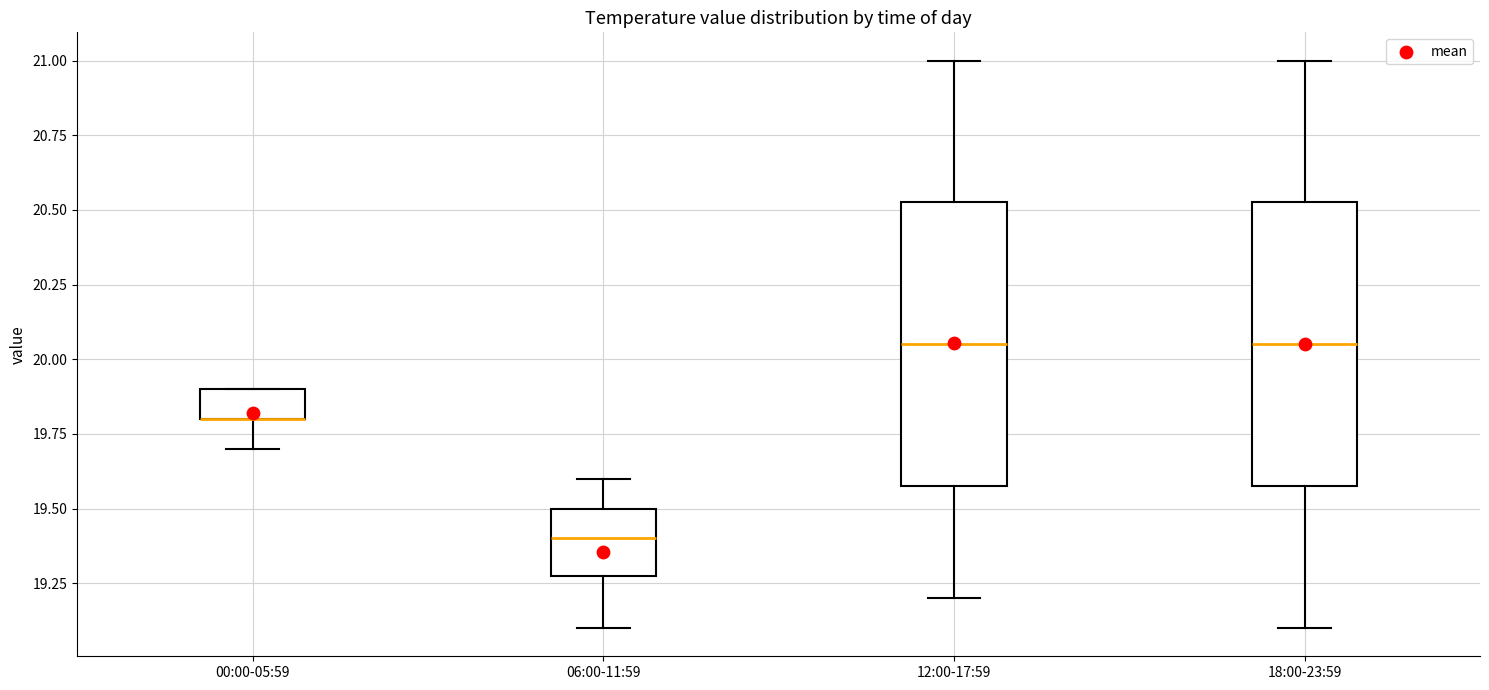

Reading left to right, transcribe this box plot: for each box, give where its median line is, the range the box spans, and where its two whiskers end, as read against the y-axis. The values are not printed on the chart, so give them approximately, as read against the axis.

00:00-05:59: median 19.80 (drawn on the box's lower edge), box 19.80 to 19.90, whiskers 19.70 to 19.90
06:00-11:59: median 19.40, box 19.30 to 19.50, whiskers 19.10 to 19.60
12:00-17:59: median 20.05, box 19.60 to 20.55, whiskers 19.20 to 21.00
18:00-23:59: median 20.05, box 19.60 to 20.55, whiskers 19.10 to 21.00